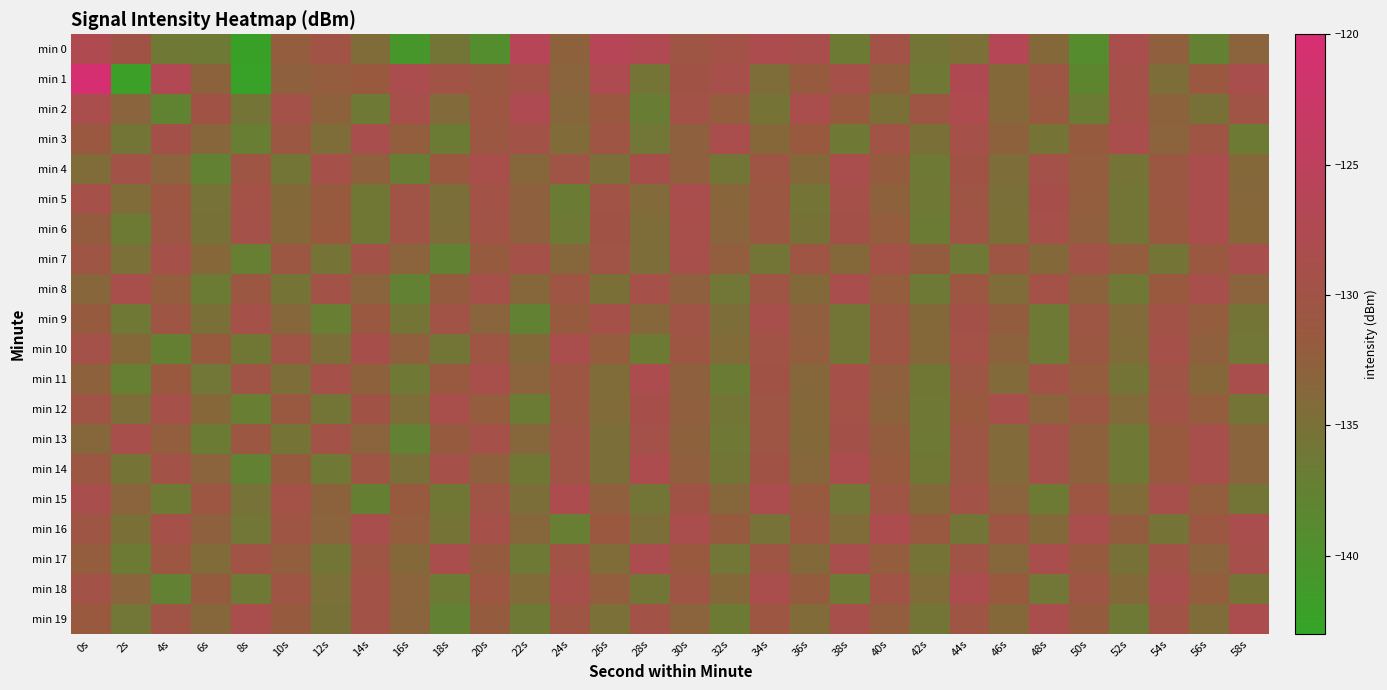

At how many categories does at least one series exceed -123?

1